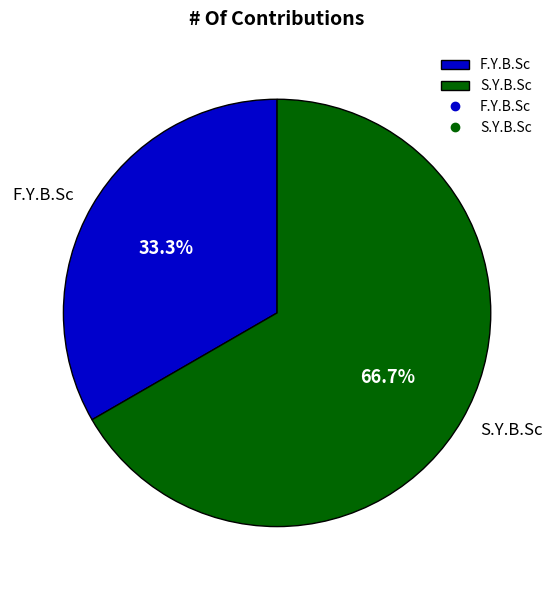

Between S.Y.B.Sc and F.Y.B.Sc, which is larger?

S.Y.B.Sc